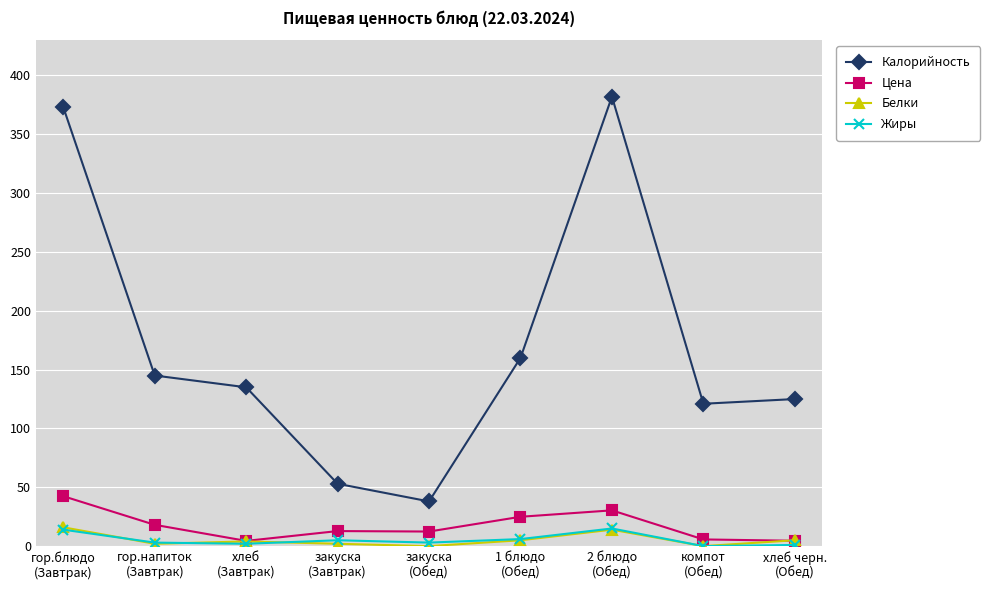

True or false: Калорийность has more than 2 interior local peaks.

False